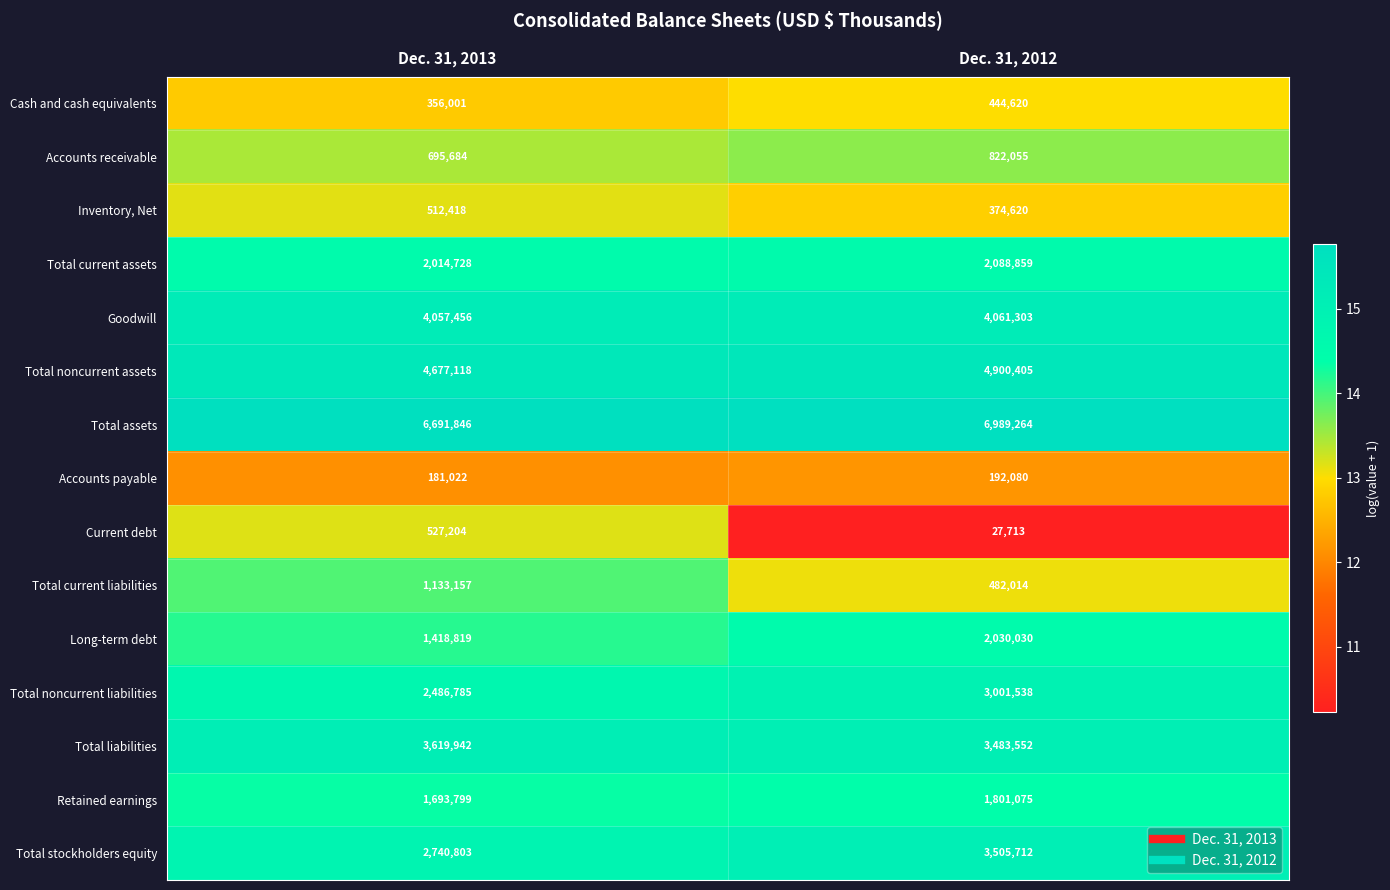

Rank the series by their maximum value, from highest to lowest.

Total assets, Total noncurrent assets, Goodwill, Total liabilities, Total stockholders equity, Total noncurrent liabilities, Total current assets, Long-term debt, Retained earnings, Total current liabilities, Accounts receivable, Current debt, Inventory, Net, Cash and cash equivalents, Accounts payable